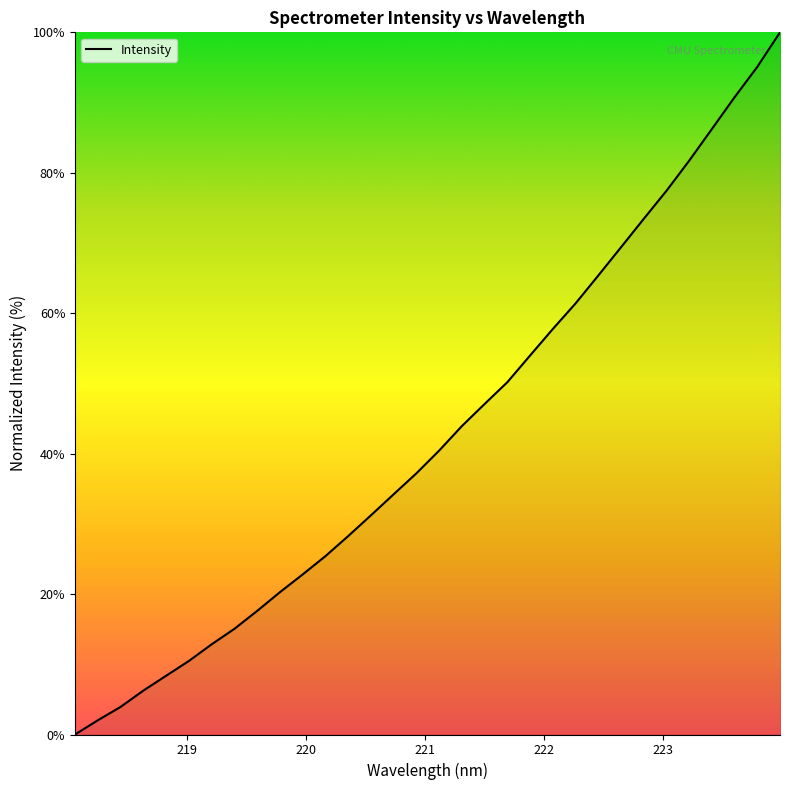

What is the difference between the maximum and minimum values?

100.0